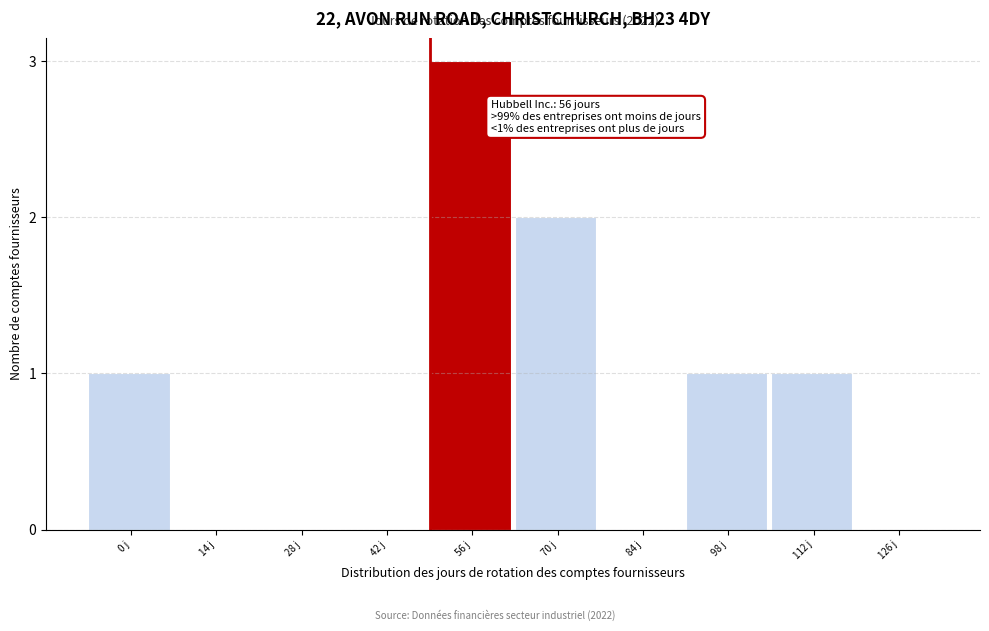

Reading left to right, list all the values displayed in this chart.

0 j=1	14 j=0	28 j=0	42 j=0	56 j=3	70 j=2	84 j=0	98 j=1	112 j=1	126 j=0